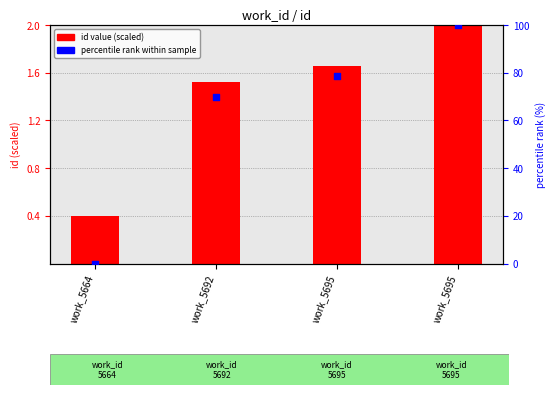

Which series has the largest total across all categories?

percentile rank within sample